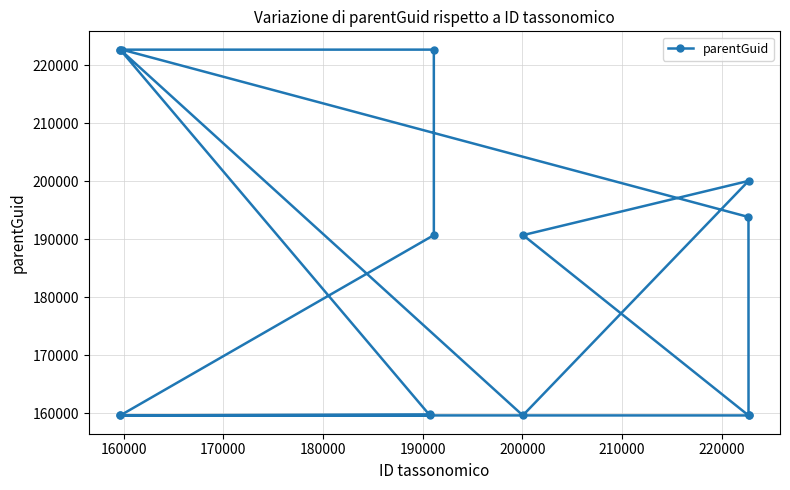

What is the difference between the second highest and second lowest values?

63034